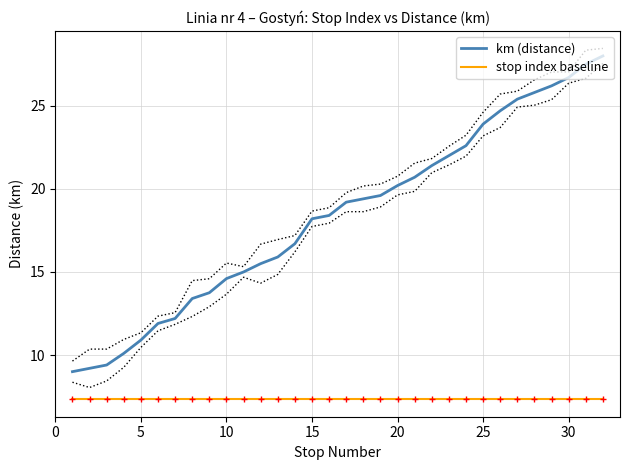

What is the minimum value shown in the chart?

7.3